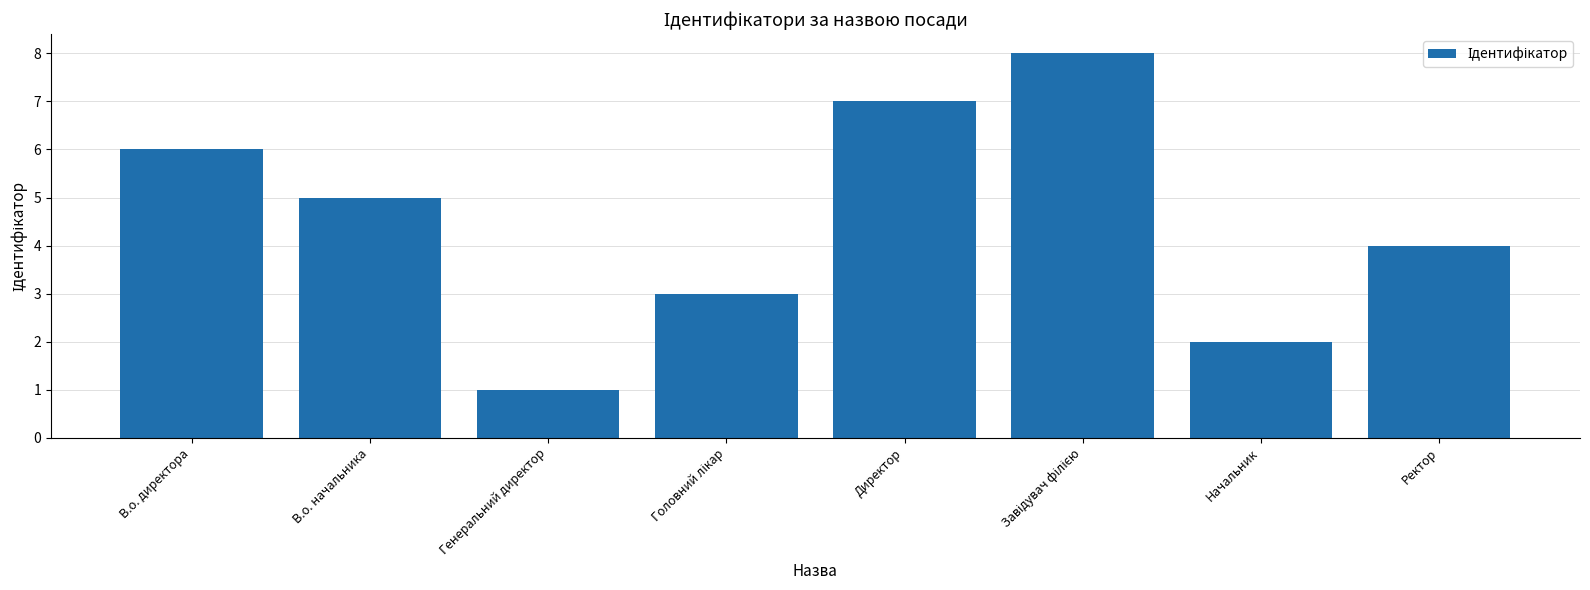

The chart shows a value of 2 at Начальник. True or false?

True